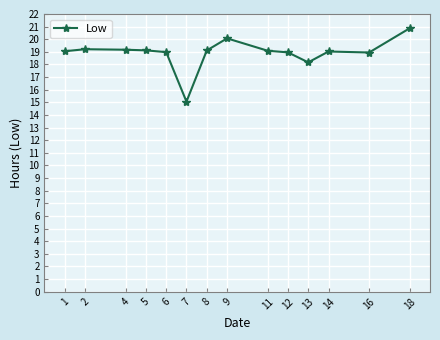

True or false: the data has more than 0 interior local peaks.

True